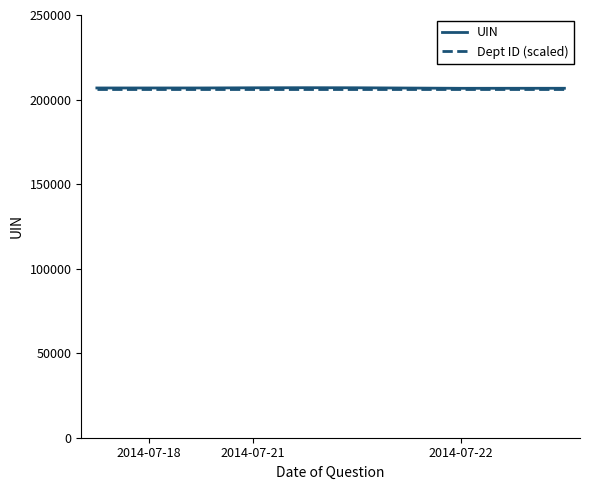

What is the average value of the Dept ID (scaled) series?

206000